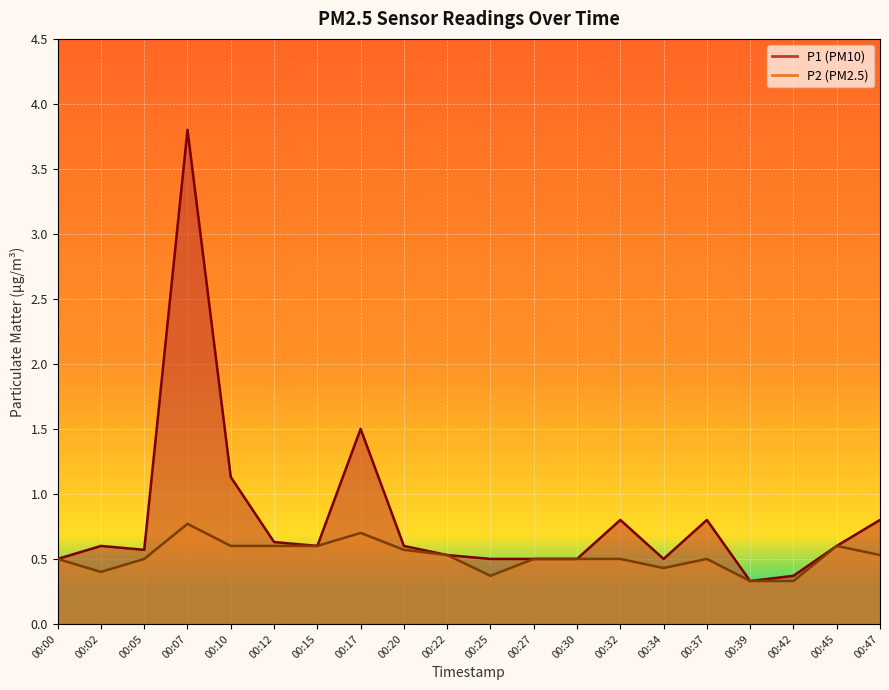

Reading left to right, transcribe all the data shown in this chart.

P1: 00:00=0.5	00:02=0.6	00:05=0.6	00:07=3.8	00:10=1.1	00:12=0.6	00:15=0.6	00:17=1.5	00:20=0.6	00:22=0.5	00:25=0.5	00:27=0.5	00:30=0.5	00:32=0.8	00:34=0.5	00:37=0.8	00:39=0.3	00:42=0.4	00:45=0.6	00:47=0.8
P2: 00:00=0.5	00:02=0.4	00:05=0.5	00:07=0.8	00:10=0.6	00:12=0.6	00:15=0.6	00:17=0.7	00:20=0.6	00:22=0.5	00:25=0.4	00:27=0.5	00:30=0.5	00:32=0.5	00:34=0.4	00:37=0.5	00:39=0.3	00:42=0.3	00:45=0.6	00:47=0.5